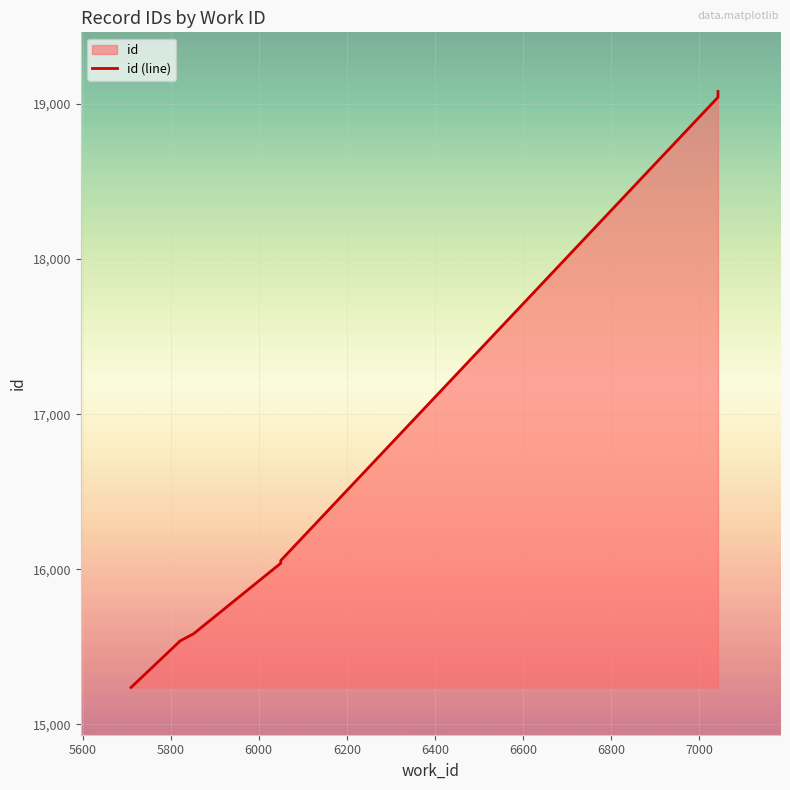

What is the value of the 1st point from the left?

15238